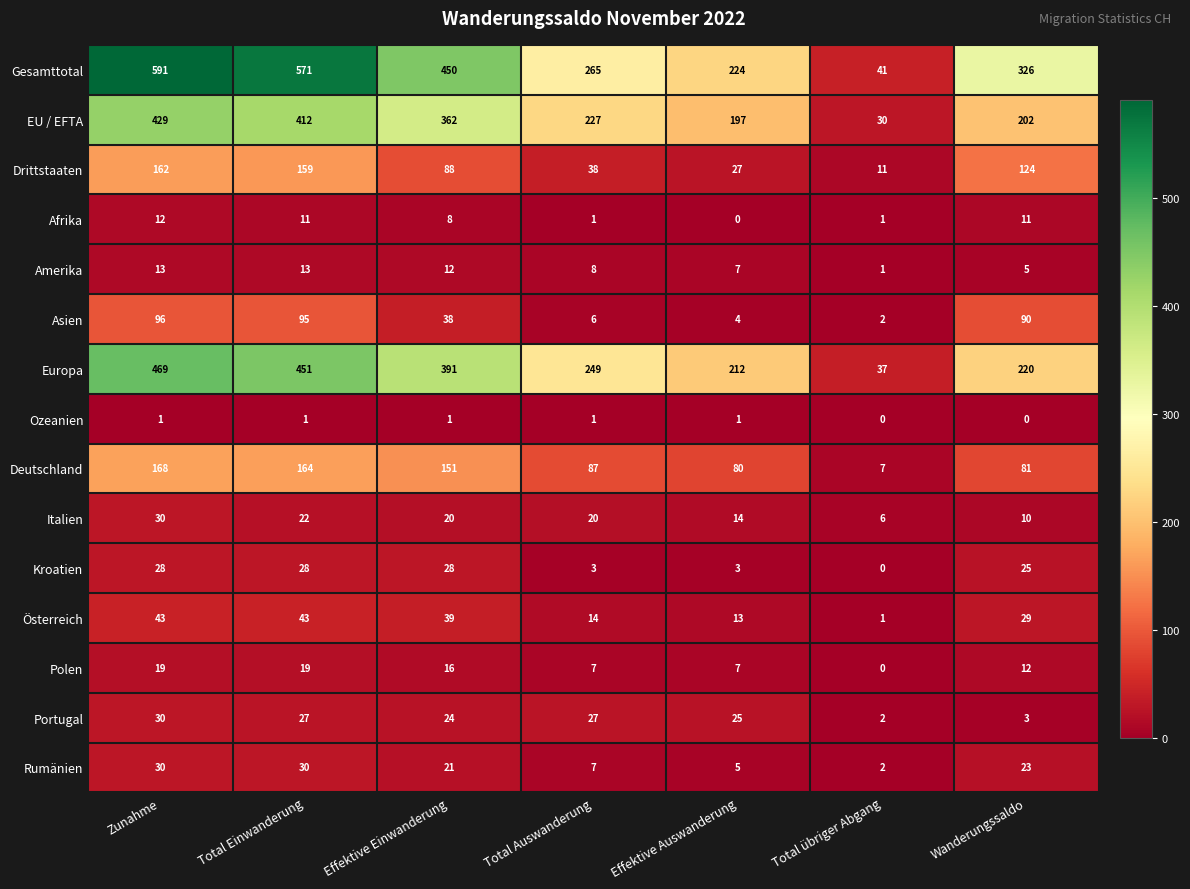

What is the difference between the Drittstaaten values at Total übriger Abgang and Wanderungssaldo?

113